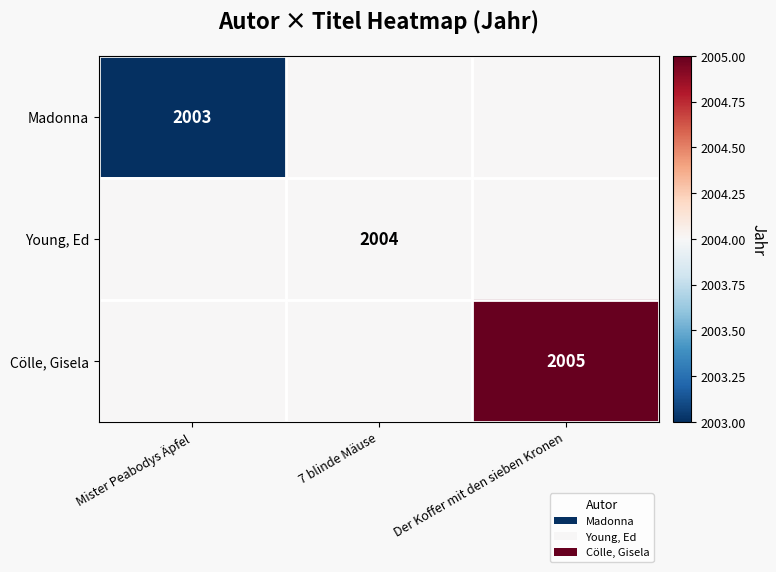

Is the value of Cölle, Gisela at Der Koffer mit den sieben Kronen greater than the value of Young, Ed at 7 blinde Mäuse?

Yes